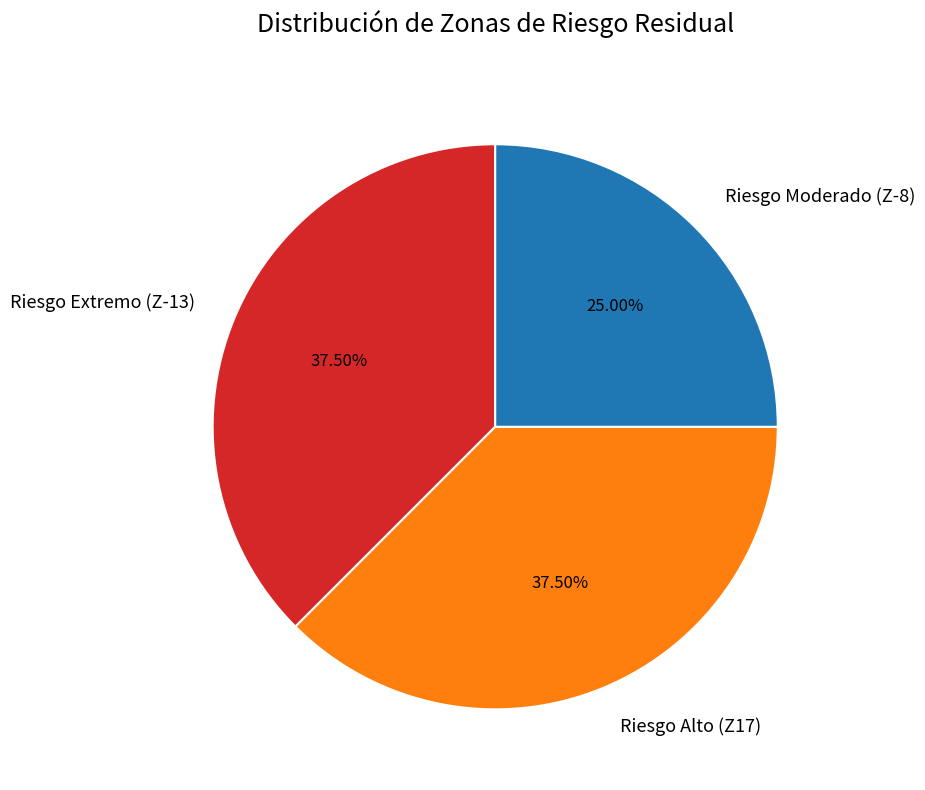

Approximately how many times larger is the value at Riesgo Alto (Z17) compared to Riesgo Extremo (Z-13)?

1.0